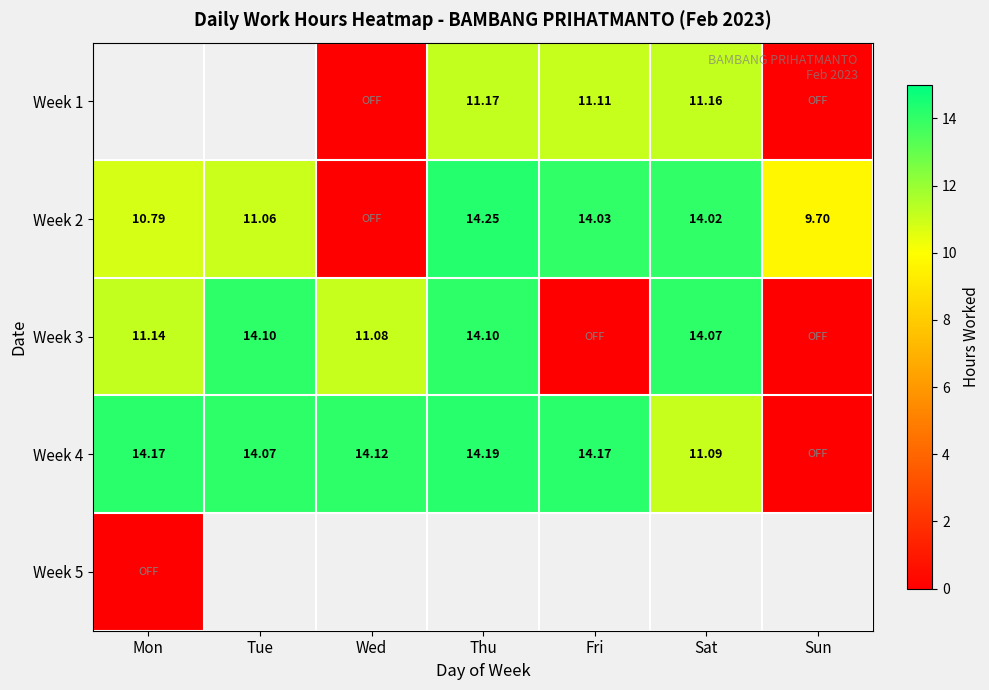

What is the average value of the Week 4 series?

11.7